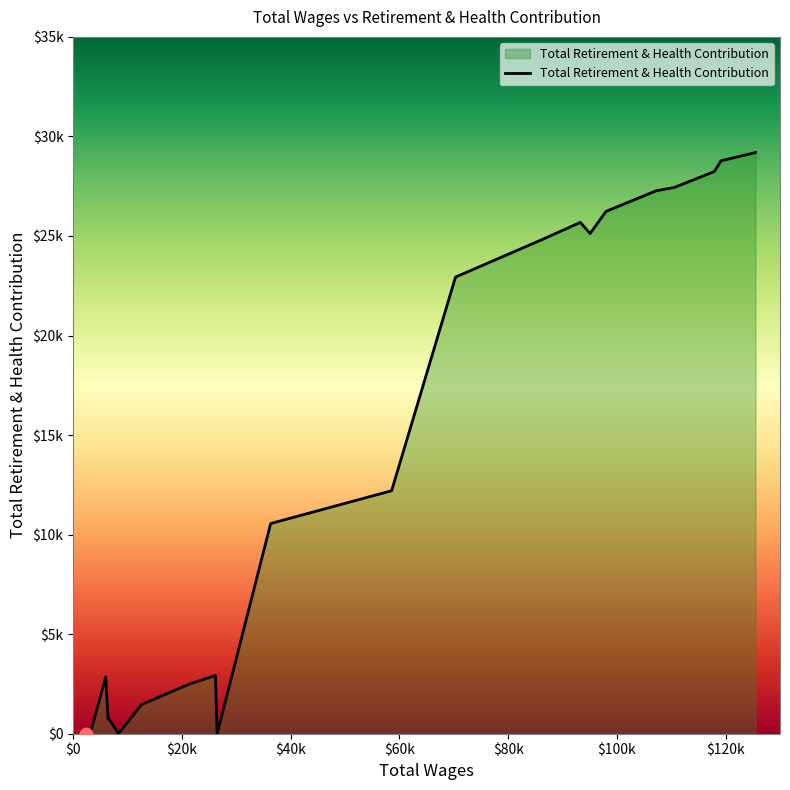

Does the chart have visible grid lines?

No